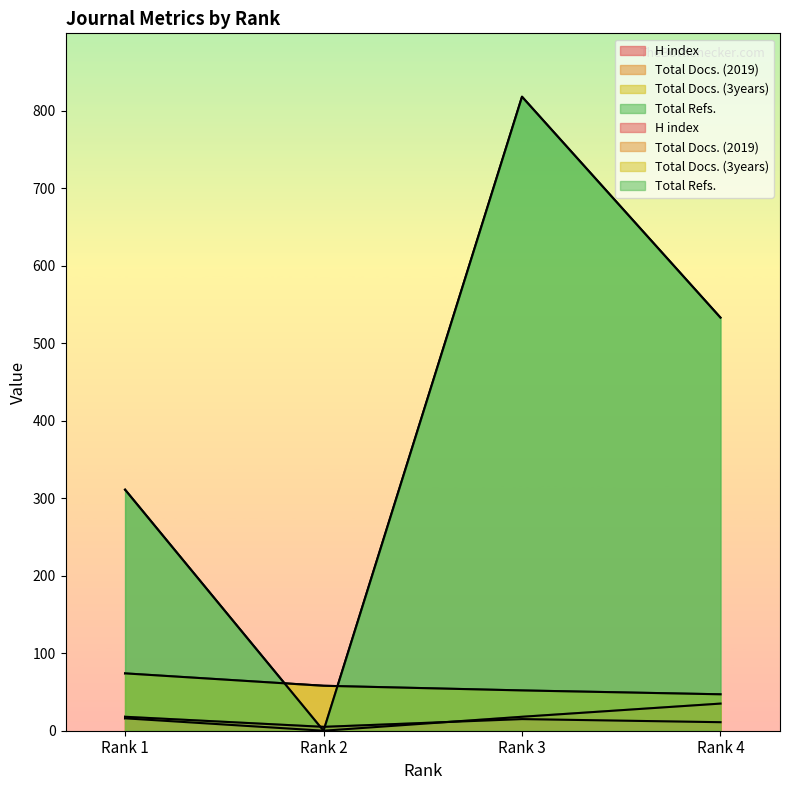

How many data points in Total Refs. are above 533?

1